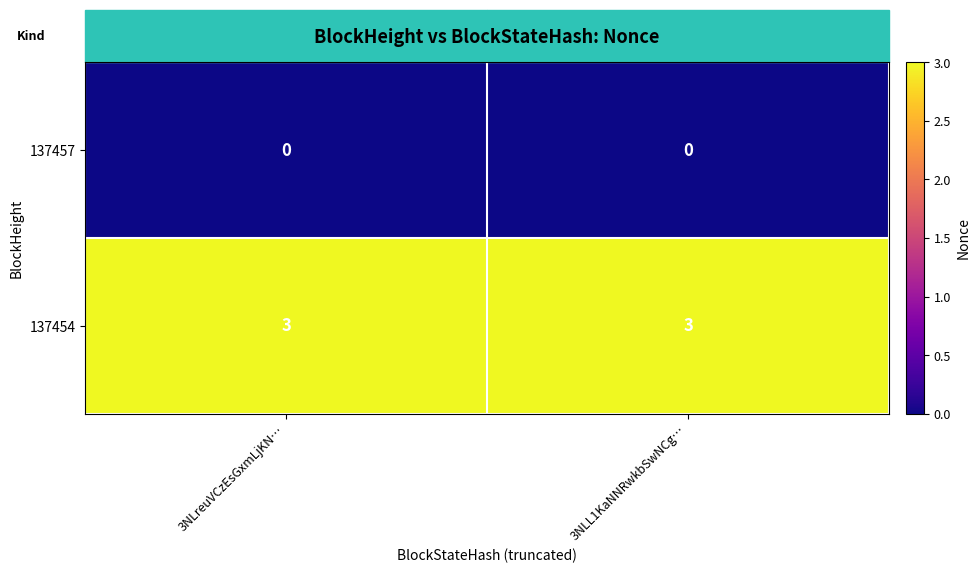

Rank the series by their maximum value, from lowest to highest.

137457, 137454